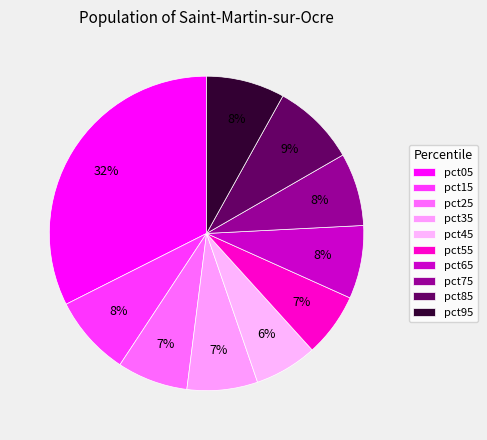

How many segments does this pie chart have?

10